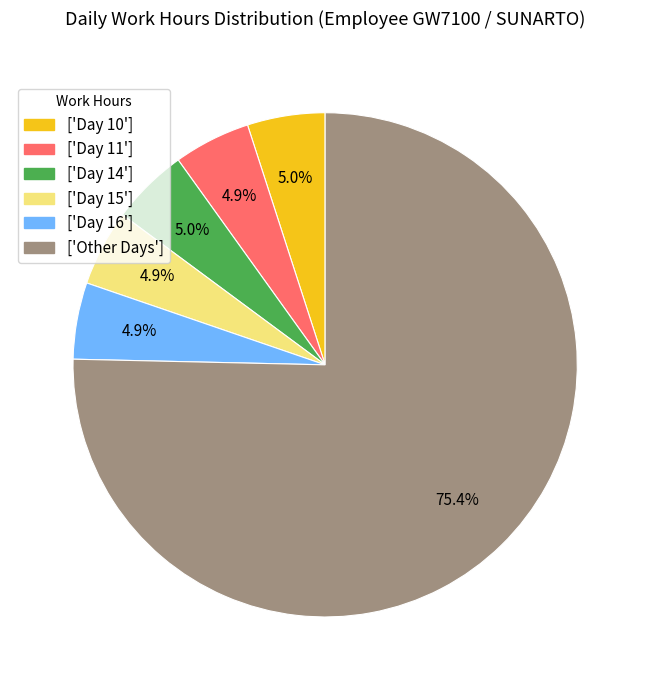

Do ['Day 11'] and ['Day 14'] together represent more than half of the pie?

No